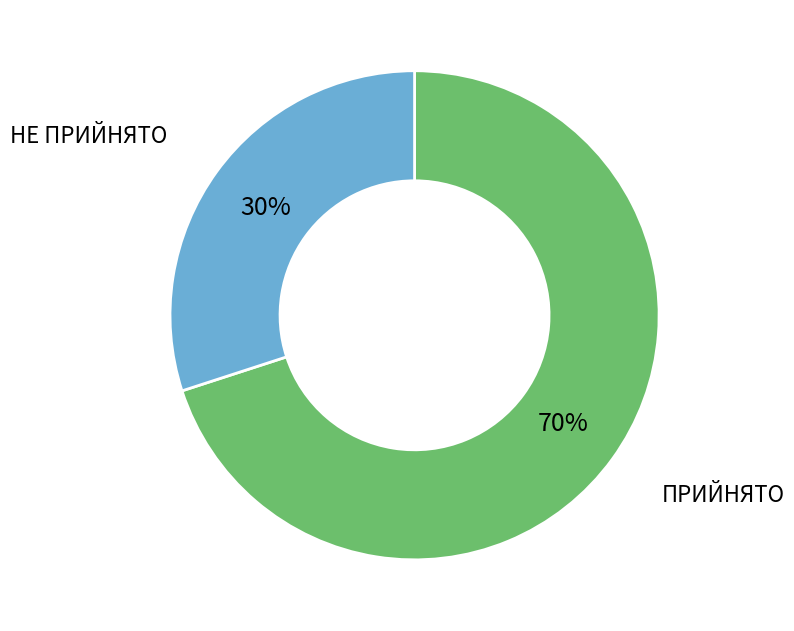

To the nearest percent, what percentage of the pie is НЕ ПРИЙНЯТО?

30%